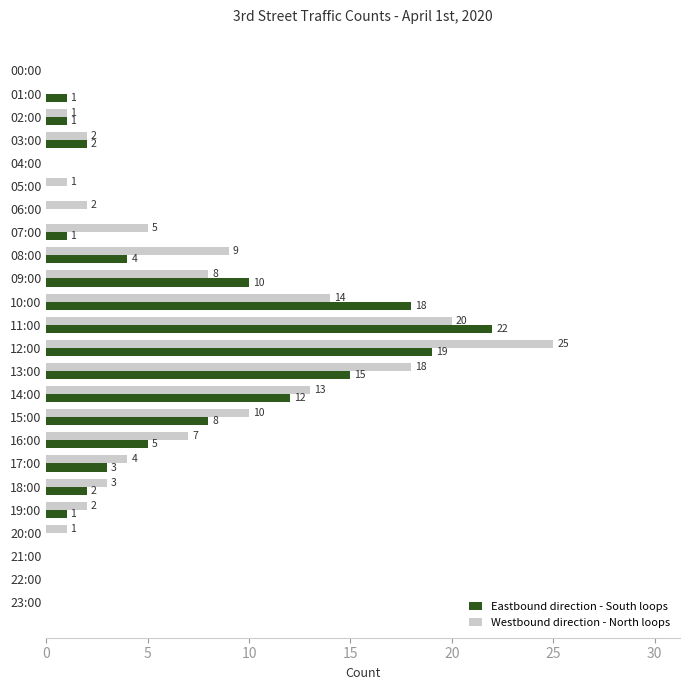

Which series changed the most between 12:00 and 19:00?

Westbound direction - North loops